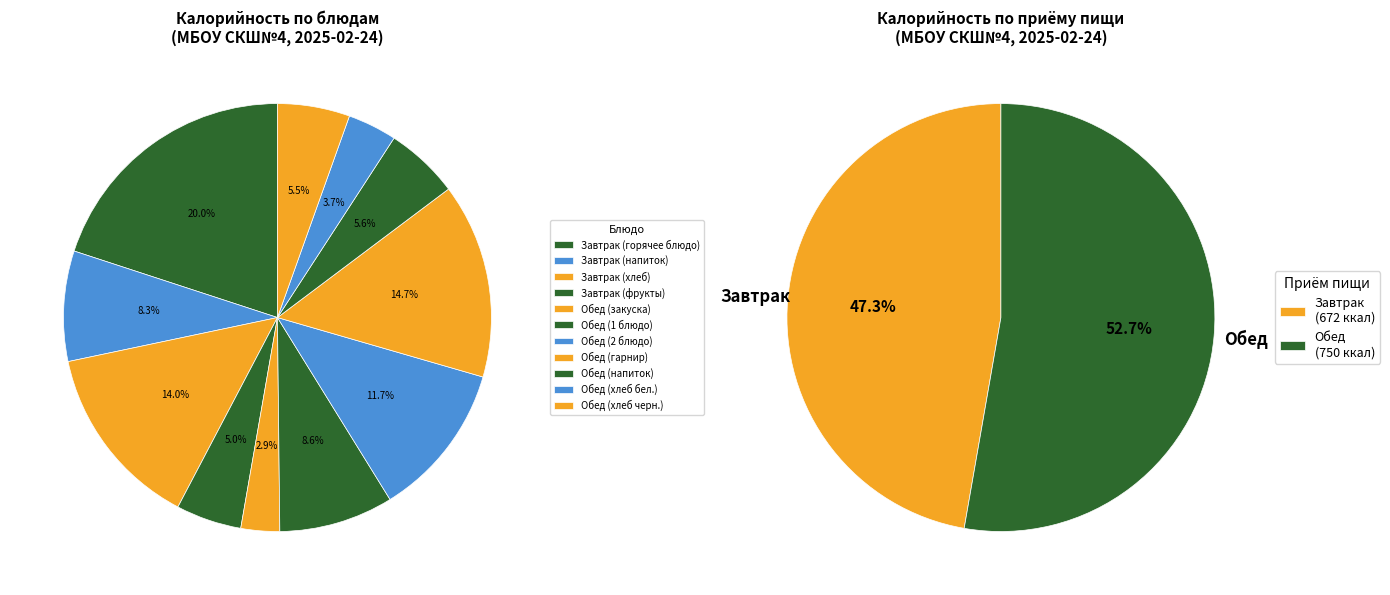

The рис отварной slice represents 29% of the pie. True or false?

False